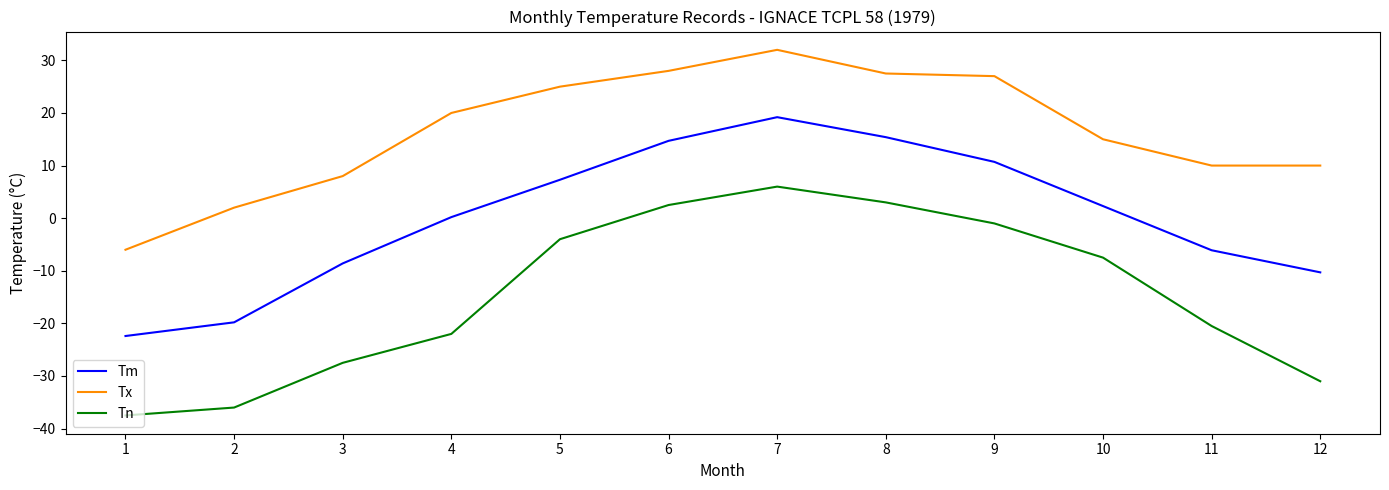

What is the spread (max minus min) of values at 4?

42.0